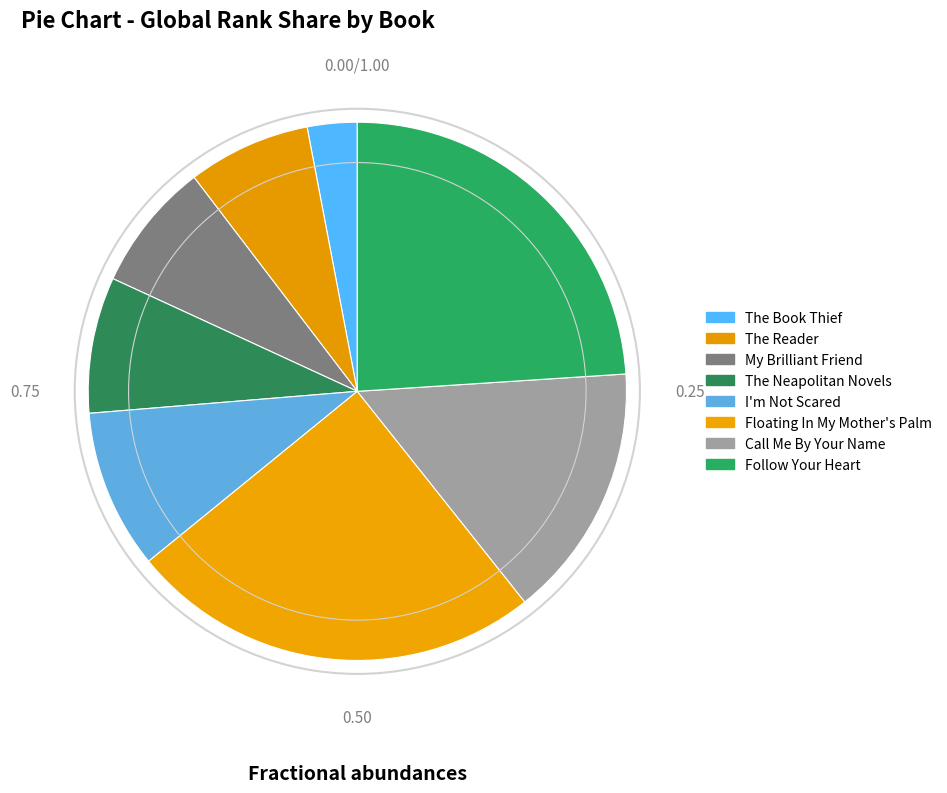

What percentage is the I'm Not Scared slice, to the nearest percent?

10%